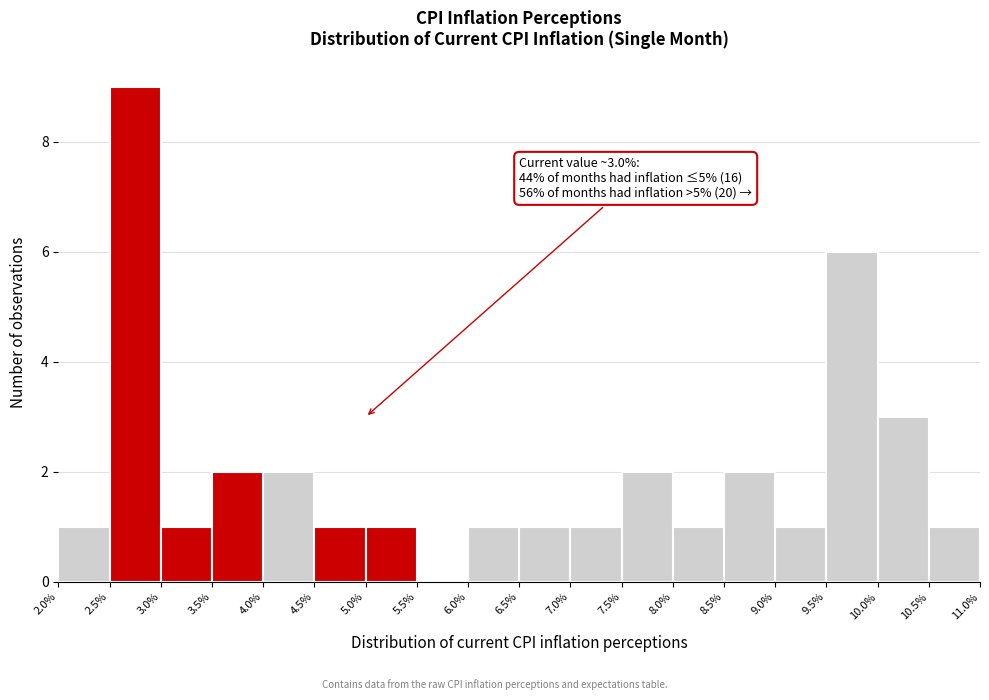

Over which range of the x-axis is the bar tallest?

2.5% to 3.0%